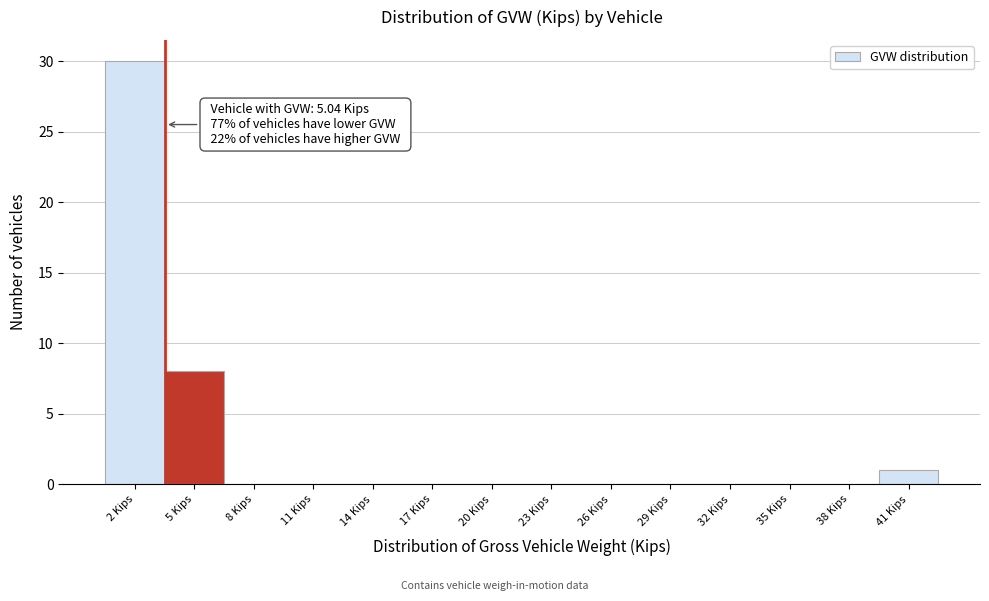

Reading right to left, transcribe all the data shown in this chart.

41 Kips=1	38 Kips=0	35 Kips=0	32 Kips=0	29 Kips=0	26 Kips=0	23 Kips=0	20 Kips=0	17 Kips=0	14 Kips=0	11 Kips=0	8 Kips=0	5 Kips=8	2 Kips=30